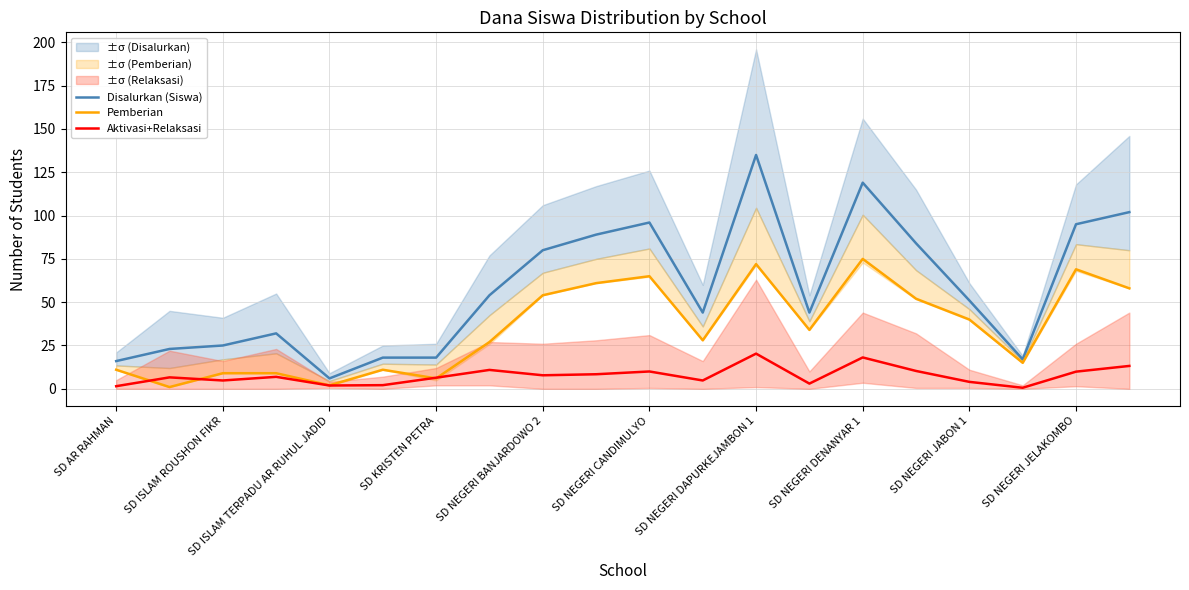

The value of Disalurkan (Siswa) at SD KRISTEN PETRA is 4.7. True or false?

False